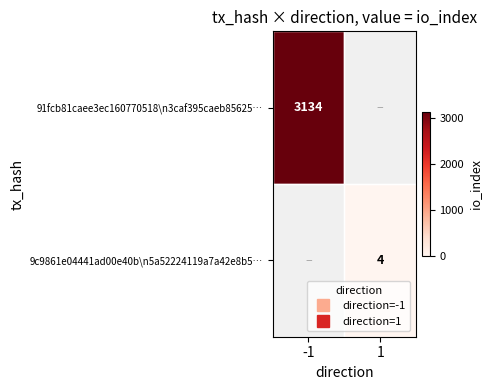

Rank the categories by 9c9861e04441ad00e40b\n5a52224119a7a42e8b5… value from highest to lowest.

-1, 1